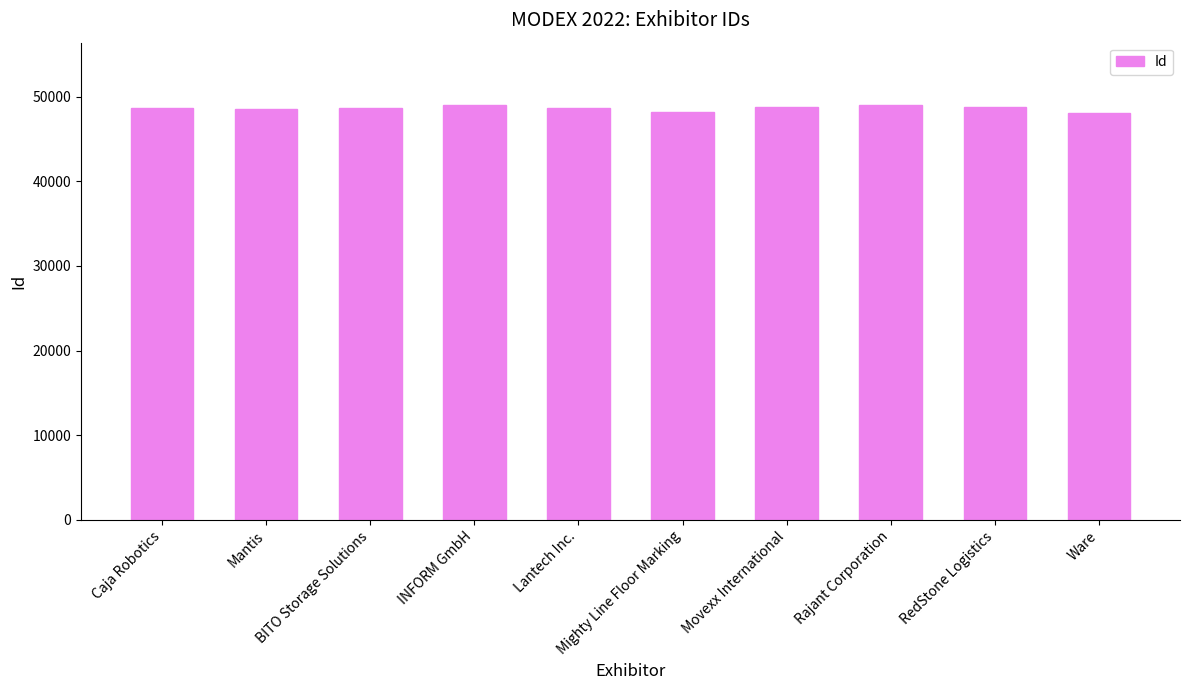

What is the value of the 8th bar from the left?

49021